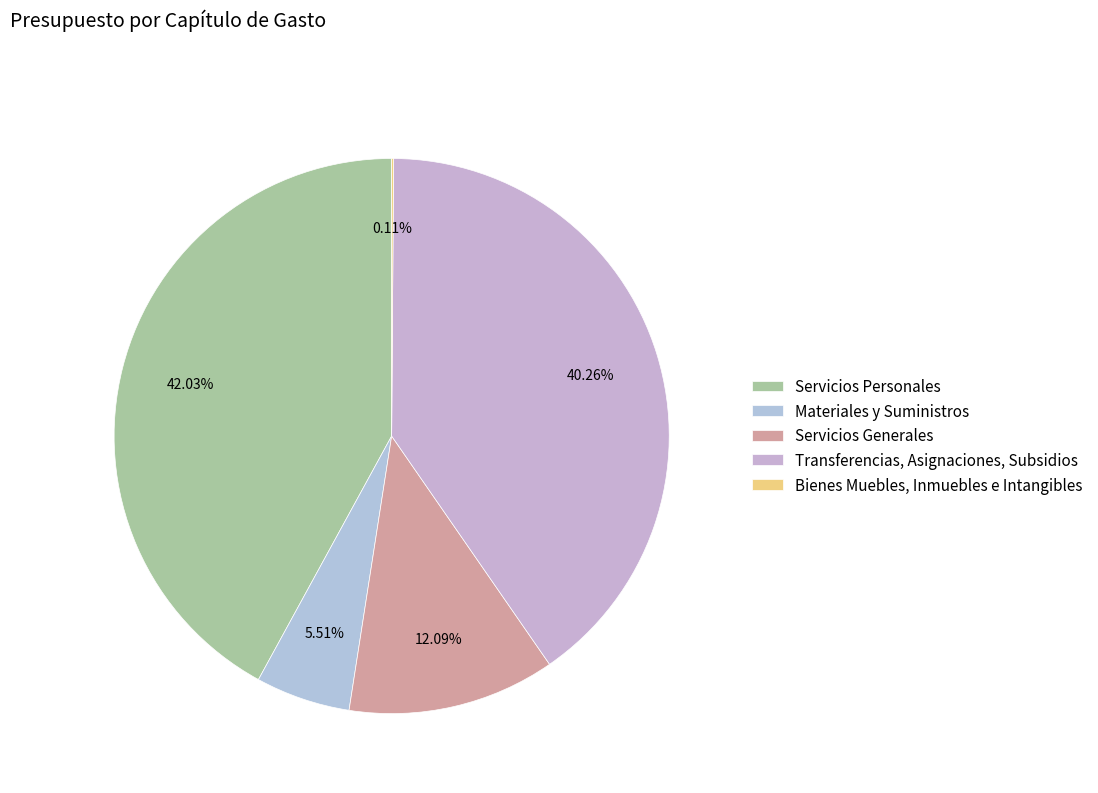

Between Servicios Generales and Transferencias, Asignaciones, Subsidios, which is larger?

Transferencias, Asignaciones, Subsidios